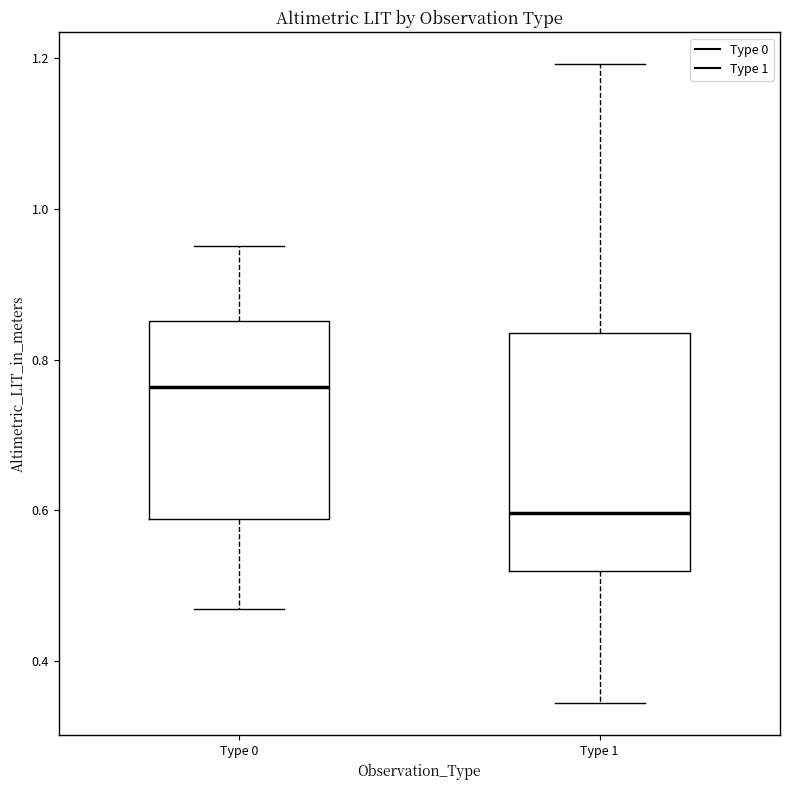

Reading left to right, read every box against the y-axis: the position of its median line, the range the box covers, and the ends of its whiskers. The values are not printed on the chart, so give them approximately, as read against the axis.

Type 0: median 0.76, box 0.58 to 0.86, whiskers 0.46 to 0.96
Type 1: median 0.60, box 0.52 to 0.84, whiskers 0.34 to 1.20